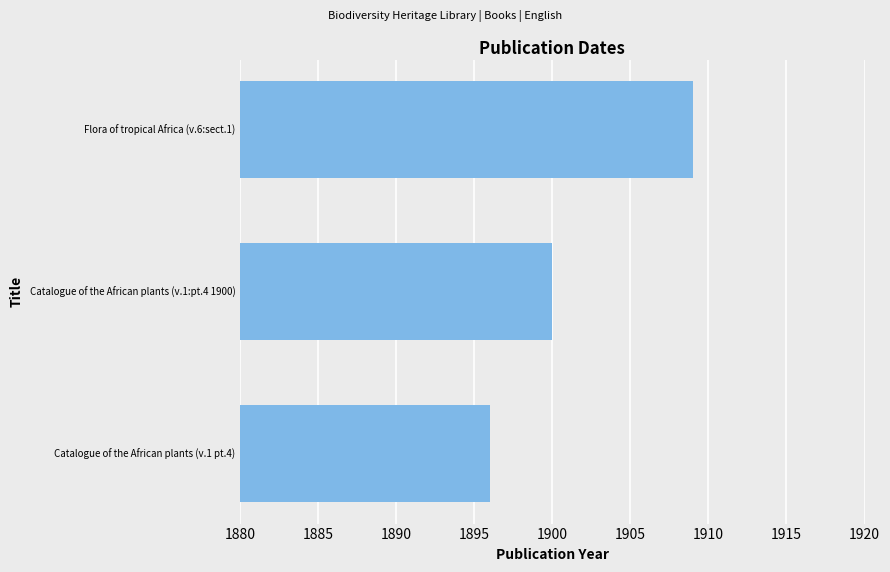

Where is the data nearest to the value 1902?

Catalogue of the African plants (v.1:pt.4 1900)